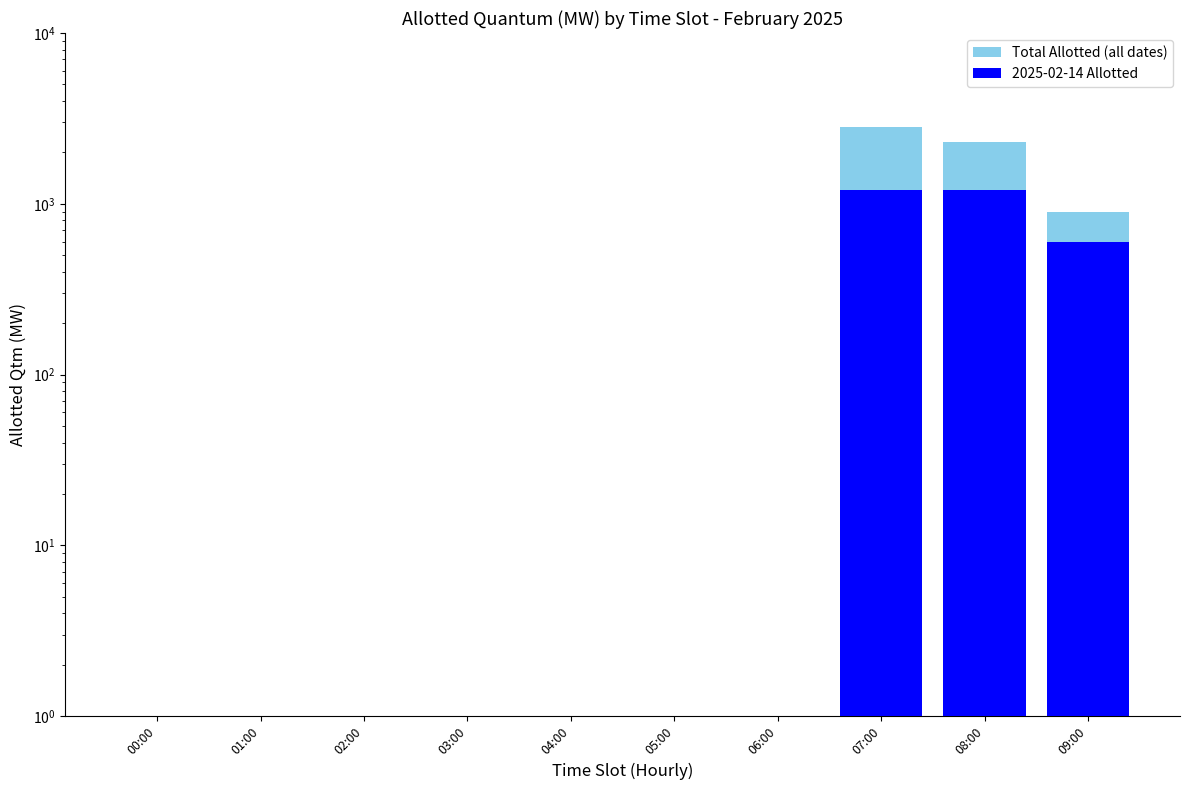

Does the chart contain stacked bars?

No